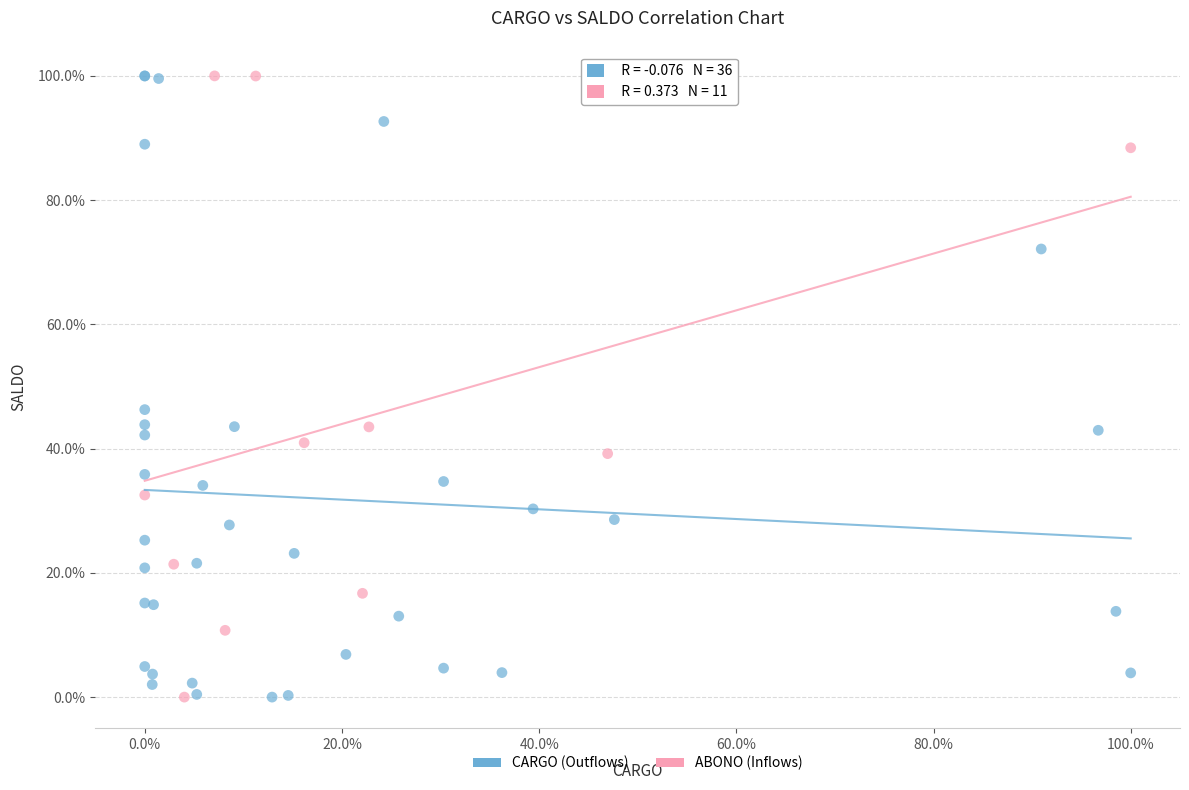

What are all the series names shown in the legend?

CARGO (Outflows), ABONO (Inflows)